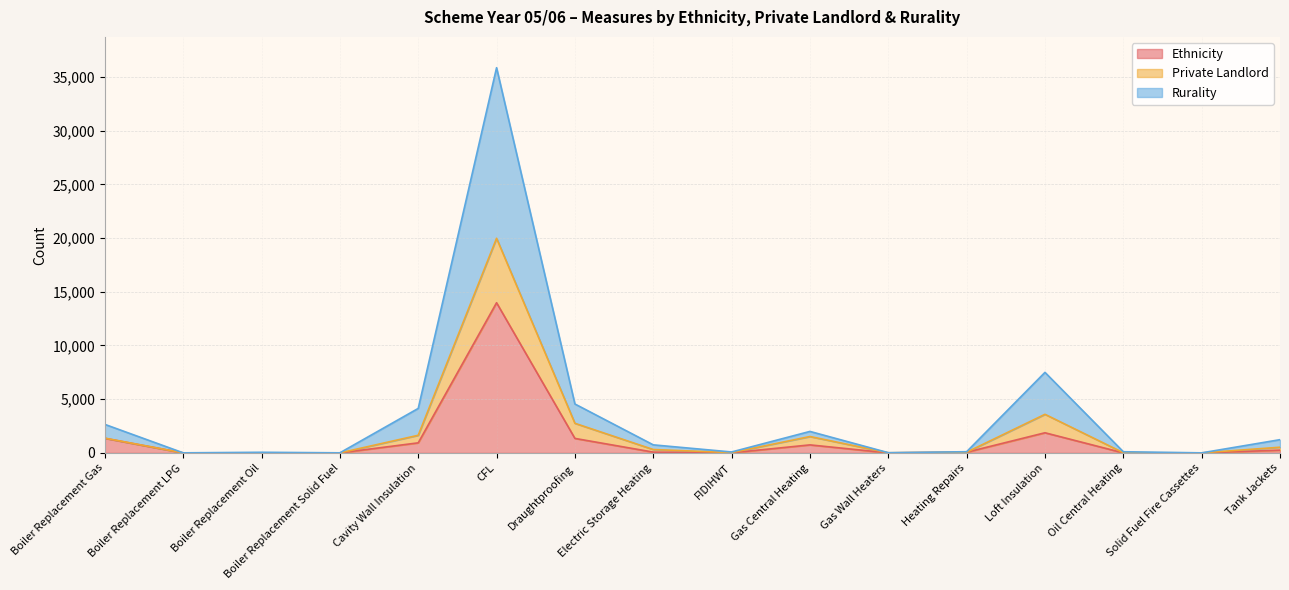

True or false: Rurality has a value of 58 at Boiler Replacement Oil.

True